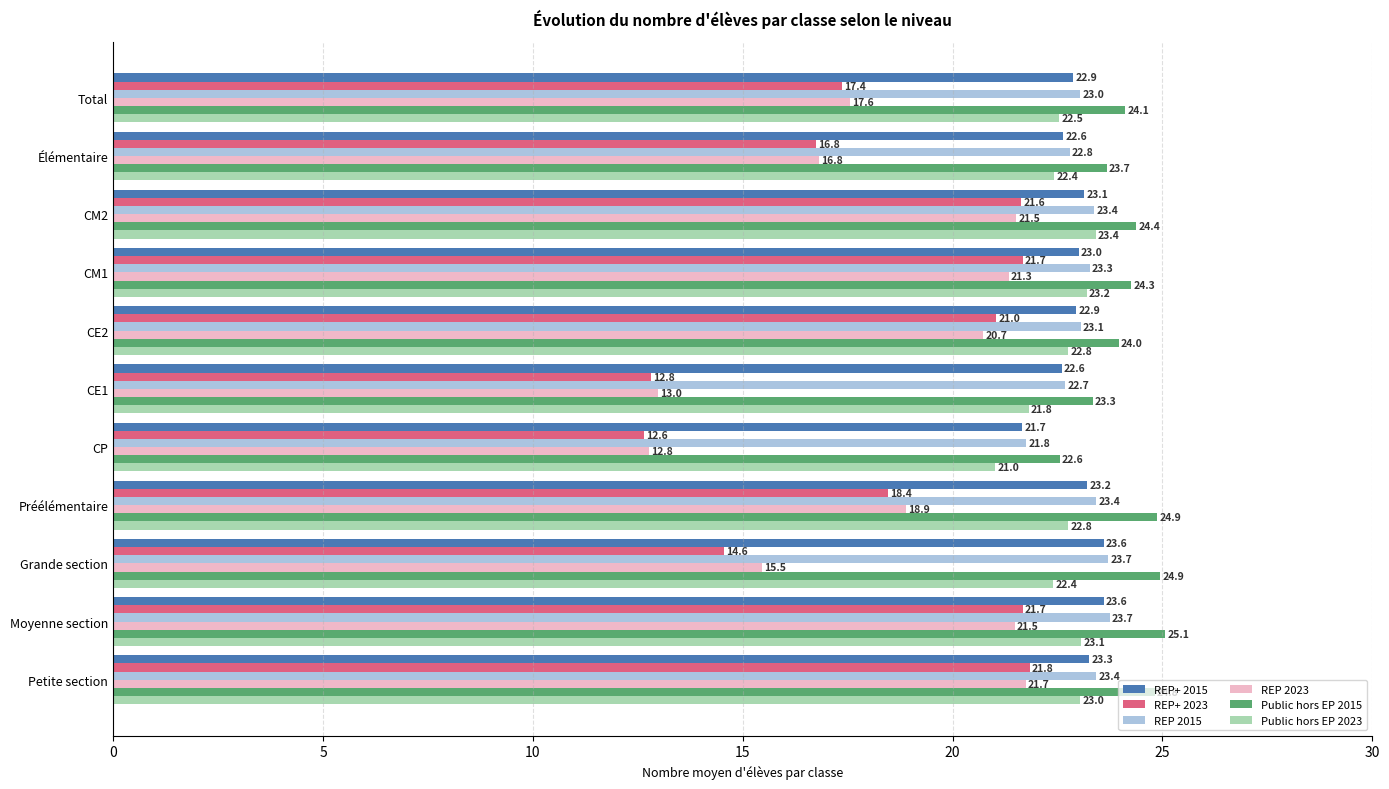

List the series in order of their peak value, highest first.

Public hors EP 2015, REP 2015, REP+ 2015, Public hors EP 2023, REP+ 2023, REP 2023